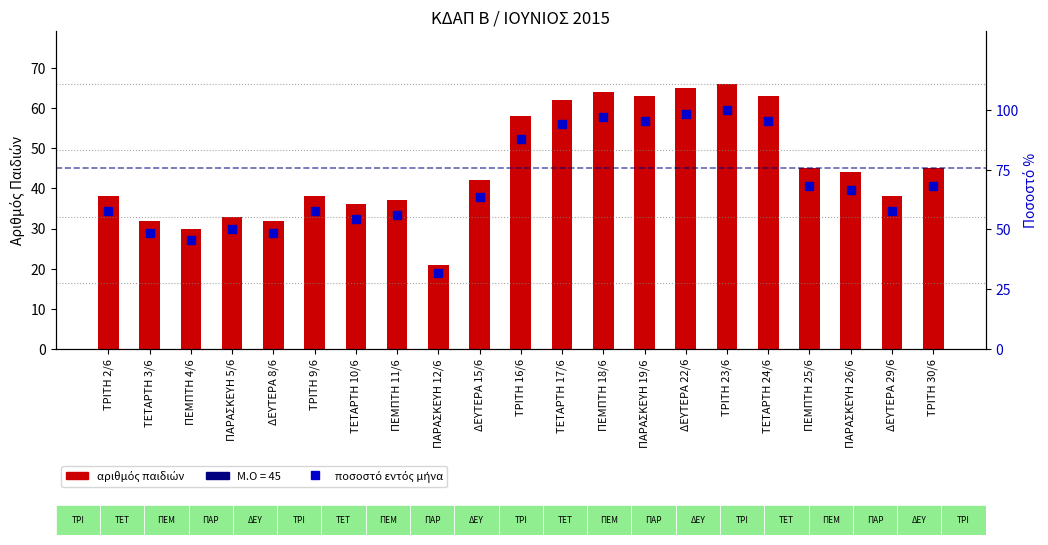

Which series has the widest spread of values?

ποσοστό εντός μήνα